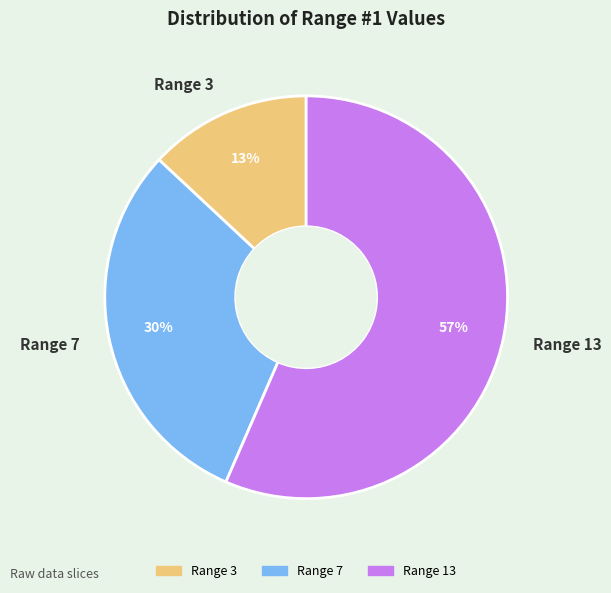

To the nearest percent, what percentage of the pie is Range 13?

57%